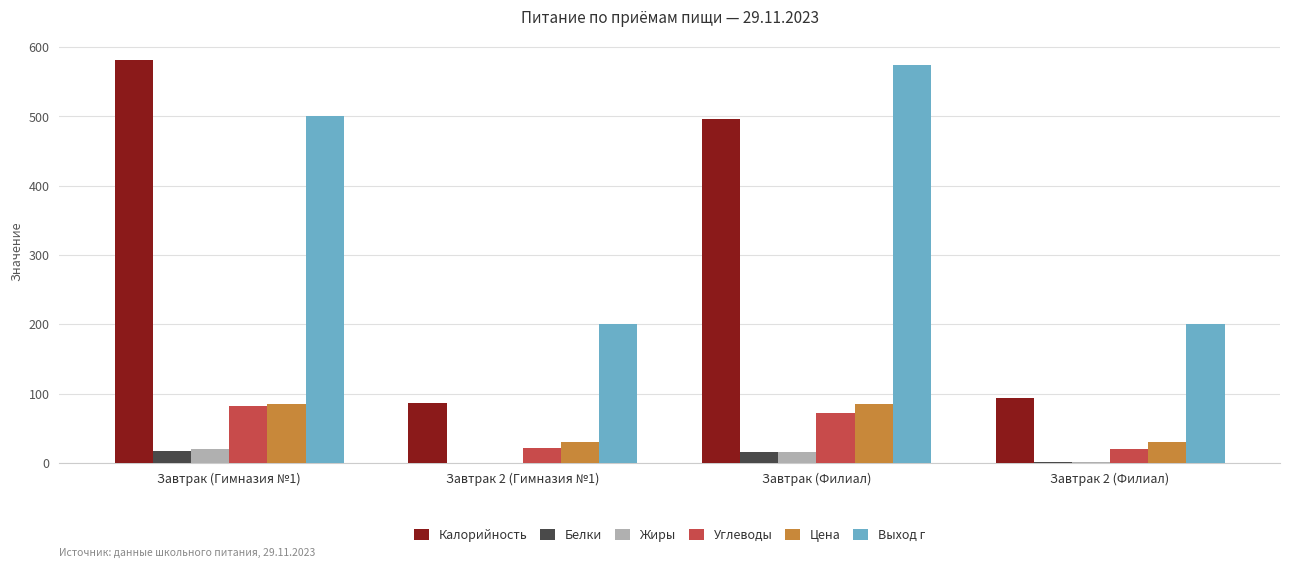

What are all the series names shown in the legend?

Калорийность, Белки, Жиры, Углеводы, Цена, Выход г